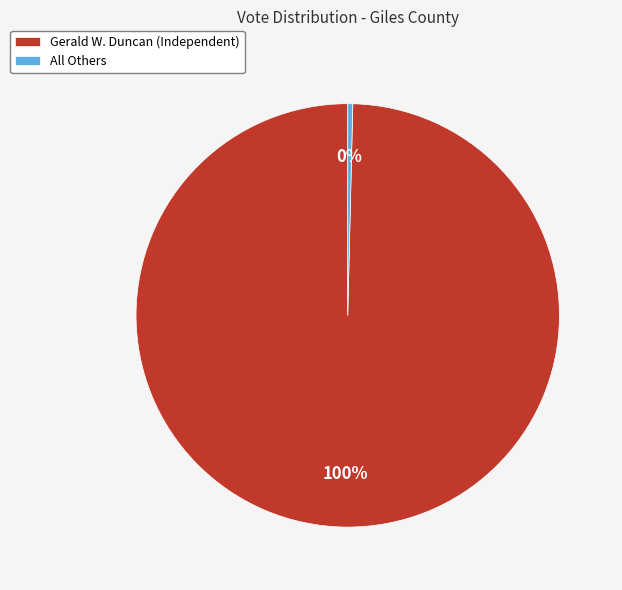

Which has a higher value, All Others or Gerald W. Duncan (Independent)?

Gerald W. Duncan (Independent)